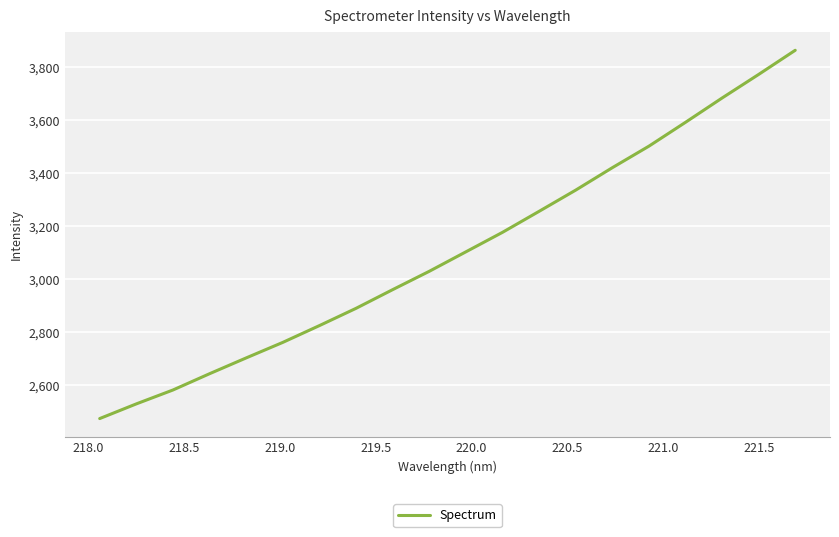

What is the smallest value displayed?

2473.8